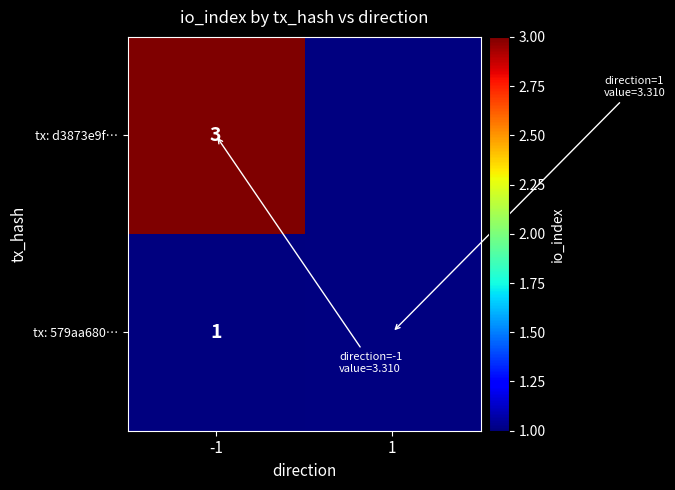

The tx: 579aa680… series shows 1 at -1. True or false?

True